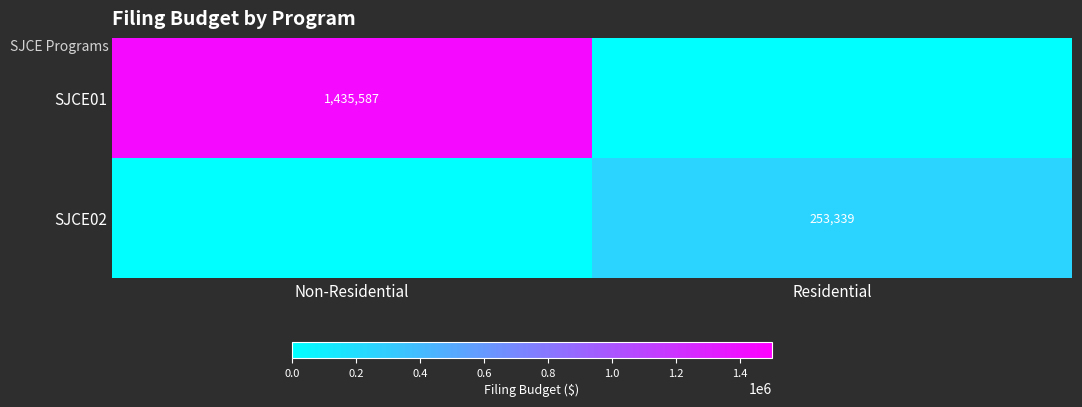

The value of SJCE01 at Non-Residential is 1435587. True or false?

True